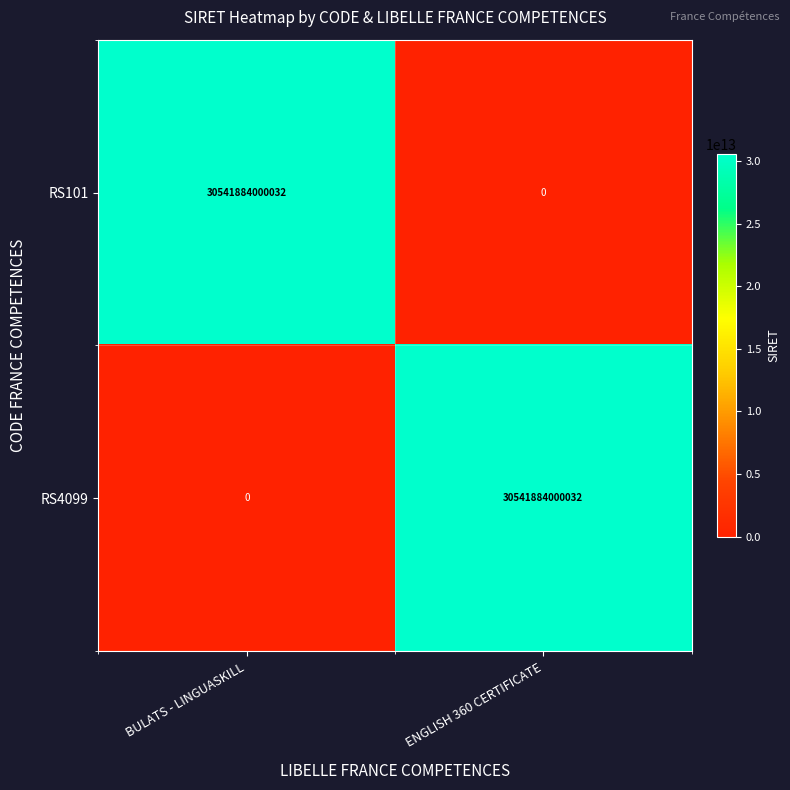

Count the number of categories in the chart.

2